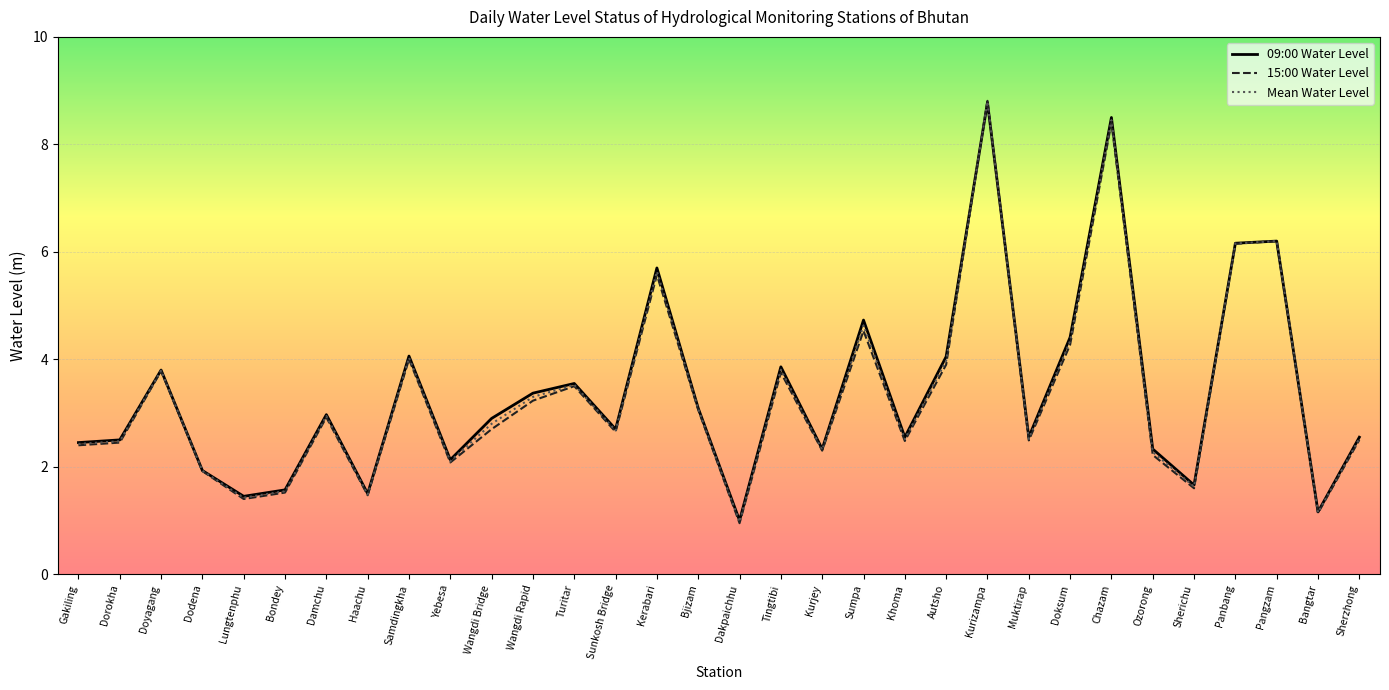

Is it true that 15:00 Water Level equals 3.8 at Tingtibi?

True